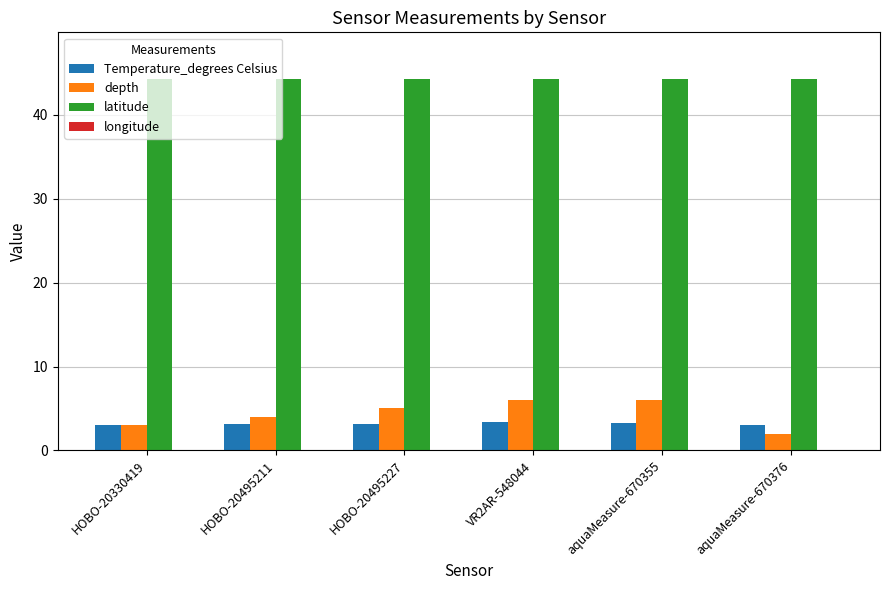

What is the maximum value shown in the chart?

44.3